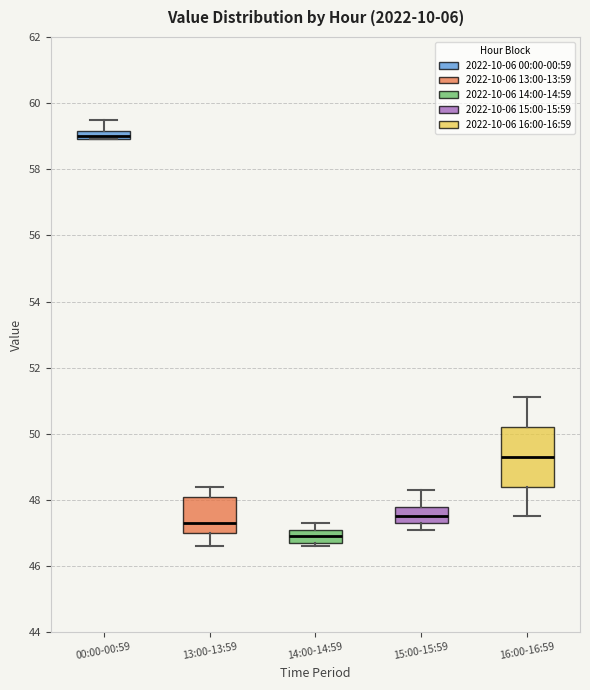

Comparing the boxes themselves (not the whiskers), which one is the tallest?

16:00-16:59